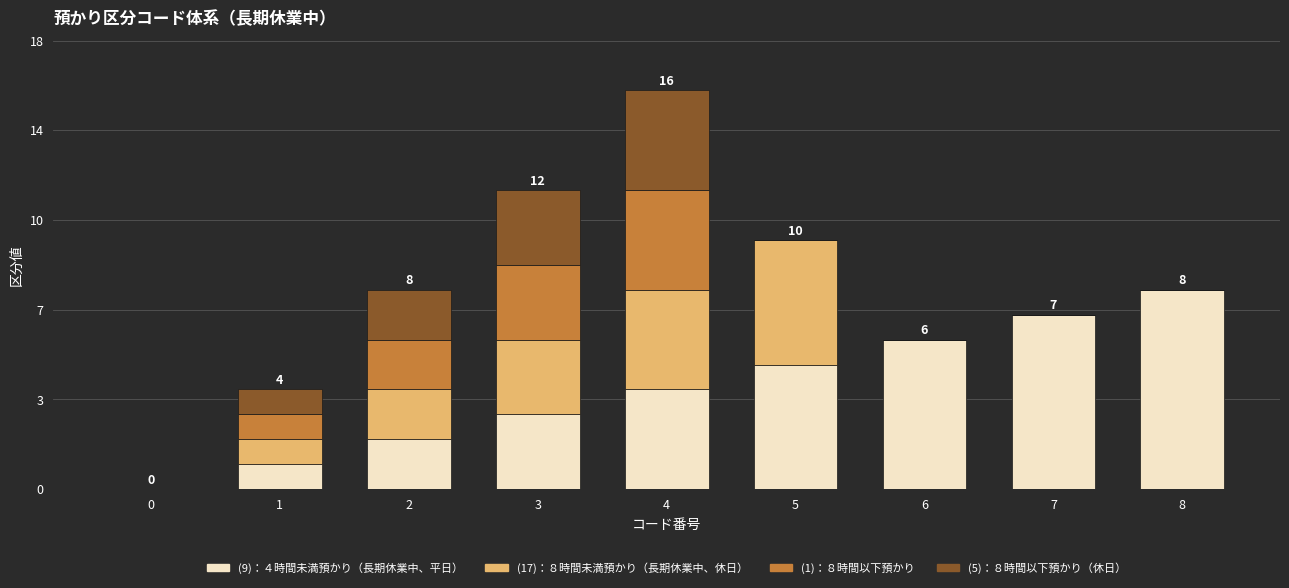

What are all the series names shown in the legend?

(9)：４時間未満預かり（長期休業中、平日）, (17)：８時間未満預かり（長期休業中、休日）, (1)：８時間以下預かり, (5)：８時間以下預かり（休日）